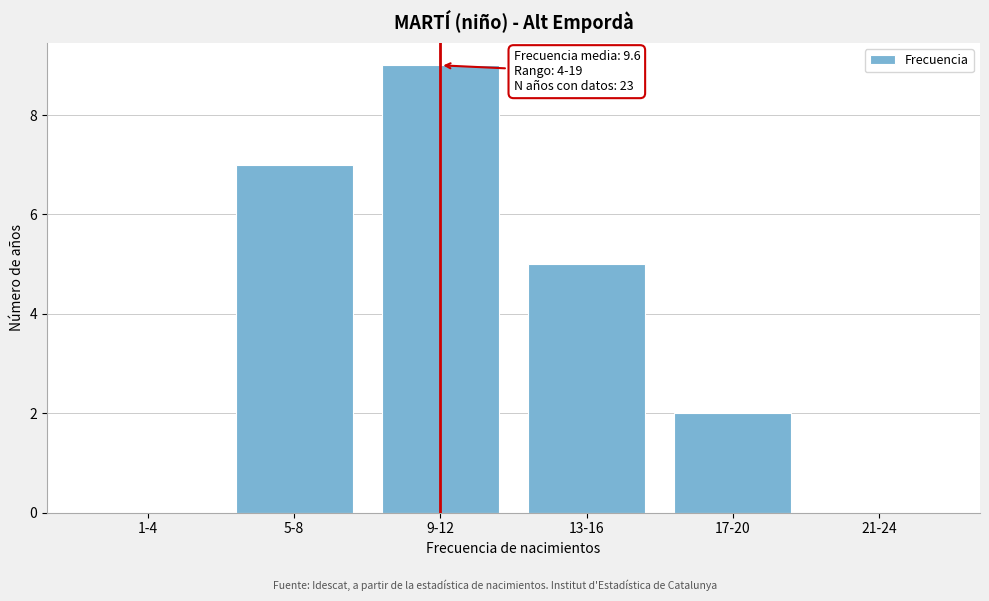

Reading left to right, what are all the values shown in this chart?

1-4=0	5-8=7	9-12=9	13-16=5	17-20=2	21-24=0